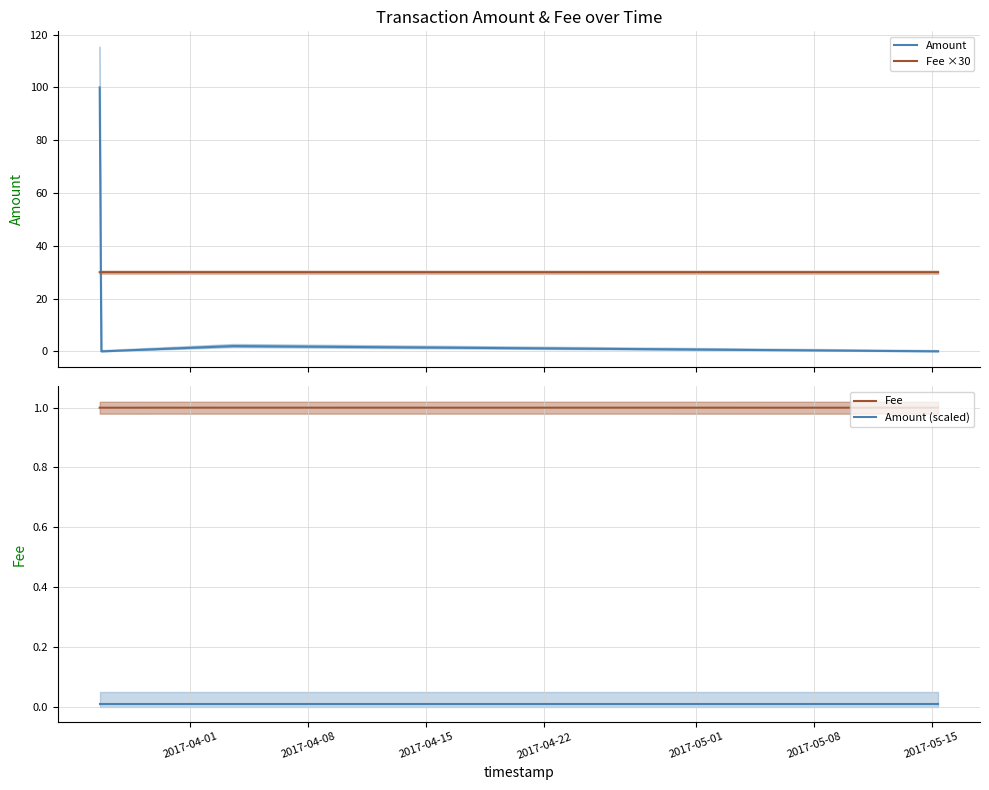

Which series ends up on top after the final intersection of Fee ×30 and Amount?

Fee ×30